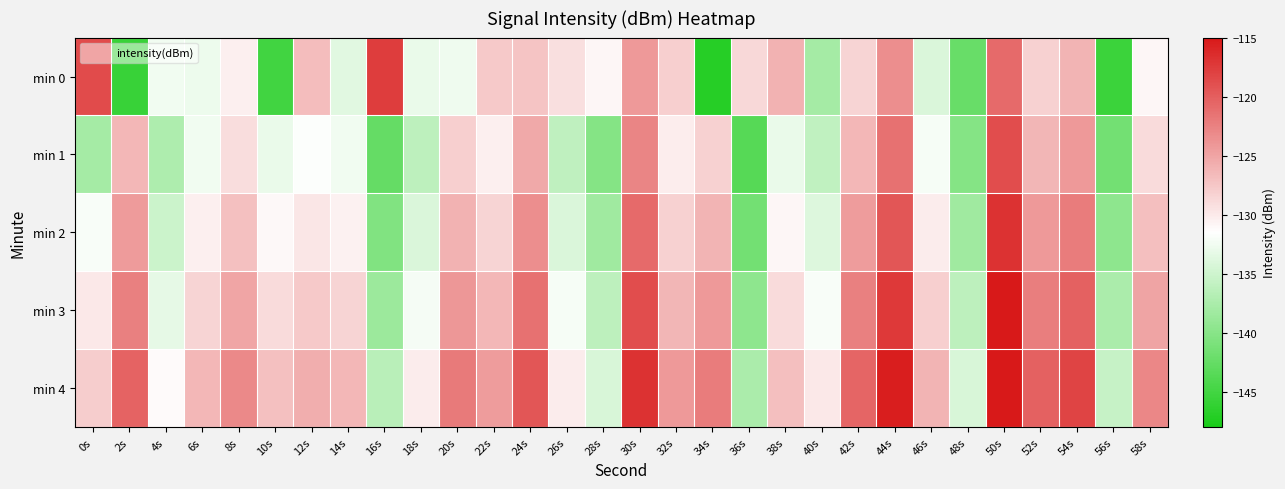

Reading right to left, transcribe all the data shown in this chart.

min 0: 58s=-131.0	56s=-145.5	54s=-126.2	52s=-128.3	50s=-120.8	48s=-142.3	46s=-134.1	44s=-123.4	42s=-128.4	40s=-137.9	38s=-126.0	36s=-128.8	34s=-147.0	32s=-128.1	30s=-124.2	28s=-131.0	26s=-129.3	24s=-127.3	22s=-127.7	20s=-132.6	18s=-133.0	16s=-117.6	14s=-133.6	12s=-126.7	10s=-145.0	8s=-130.4	6s=-132.7	4s=-132.5	2s=-145.7	0s=-118.7
min 1: 58s=-129.0	56s=-141.5	54s=-124.2	52s=-126.3	50s=-118.8	48s=-140.3	46s=-132.1	44s=-121.4	42s=-126.4	40s=-135.9	38s=-133.0	36s=-143.5	34s=-128.2	32s=-130.3	30s=-122.8	28s=-140.3	26s=-136.1	24s=-125.4	22s=-130.4	20s=-128.1	18s=-136.2	16s=-142.5	14s=-132.5	12s=-131.7	10s=-133.0	8s=-129.1	6s=-132.5	4s=-137.2	2s=-126.4	0s=-137.9
min 2: 58s=-127.0	56s=-139.5	54s=-122.2	52s=-124.3	50s=-116.8	48s=-138.3	46s=-130.1	44s=-119.4	42s=-124.4	40s=-133.9	38s=-131.0	36s=-141.5	34s=-126.2	32s=-128.3	30s=-120.8	28s=-138.3	26s=-134.1	24s=-123.4	22s=-128.4	20s=-126.1	18s=-134.2	16s=-140.5	14s=-130.5	12s=-129.7	10s=-131.0	8s=-127.1	6s=-130.5	4s=-135.2	2s=-124.4	0s=-131.9
min 3: 58s=-125.0	56s=-137.5	54s=-120.2	52s=-122.3	50s=-114.8	48s=-136.3	46s=-128.1	44s=-117.4	42s=-122.4	40s=-131.9	38s=-129.0	36s=-139.5	34s=-124.2	32s=-126.3	30s=-118.8	28s=-136.3	26s=-132.1	24s=-121.4	22s=-126.4	20s=-124.1	18s=-132.2	16s=-138.5	14s=-128.5	12s=-127.7	10s=-129.0	8s=-125.1	6s=-128.5	4s=-133.2	2s=-122.4	0s=-129.9
min 4: 58s=-123.0	56s=-135.5	54s=-118.2	52s=-120.3	50s=-112.8	48s=-134.3	46s=-126.1	44s=-115.4	42s=-120.4	40s=-129.9	38s=-127.0	36s=-137.5	34s=-122.2	32s=-124.3	30s=-116.8	28s=-134.3	26s=-130.1	24s=-119.4	22s=-124.4	20s=-122.1	18s=-130.2	16s=-136.5	14s=-126.5	12s=-125.7	10s=-127.0	8s=-123.1	6s=-126.5	4s=-131.2	2s=-120.4	0s=-127.9